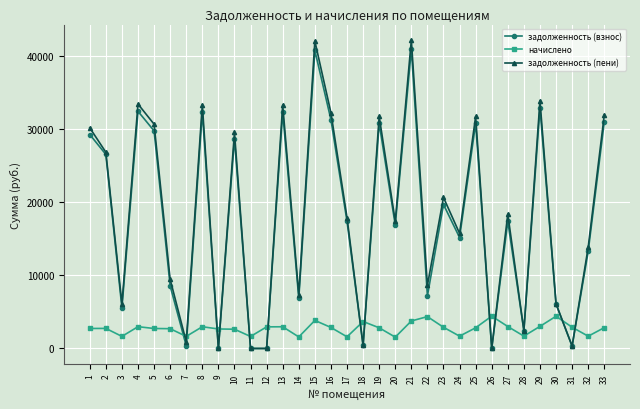

The value of задолженность (взнос) at 30 is 6097.6. True or false?

True